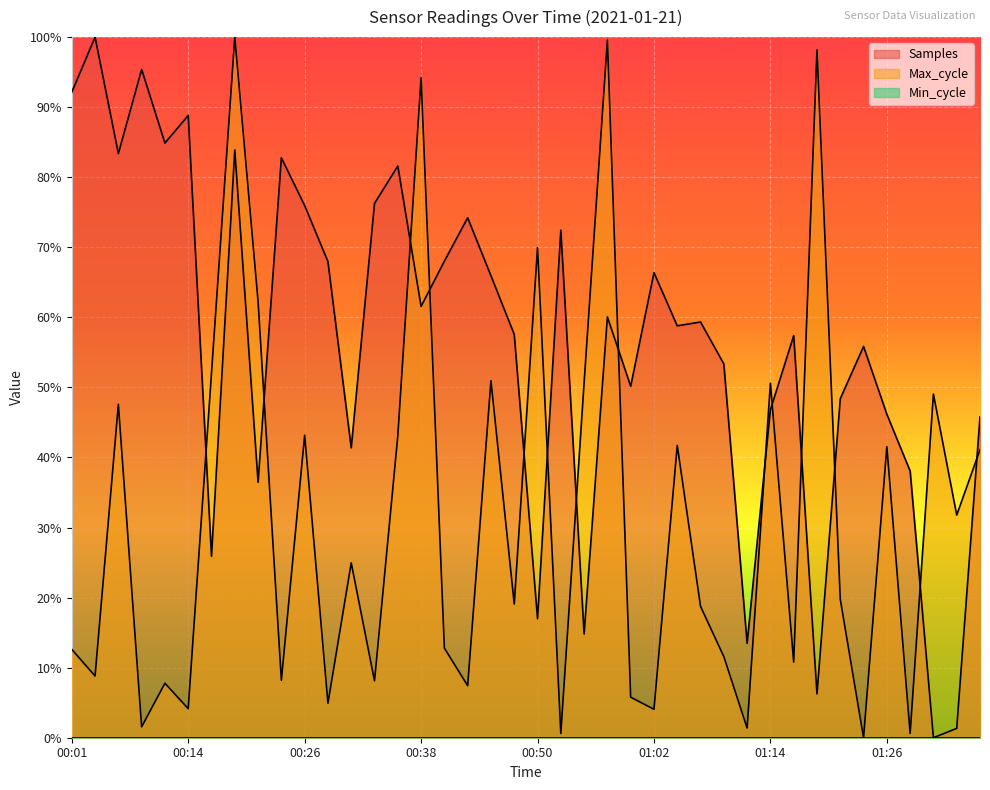

Does the chart display data point markers on the line(s)?

No